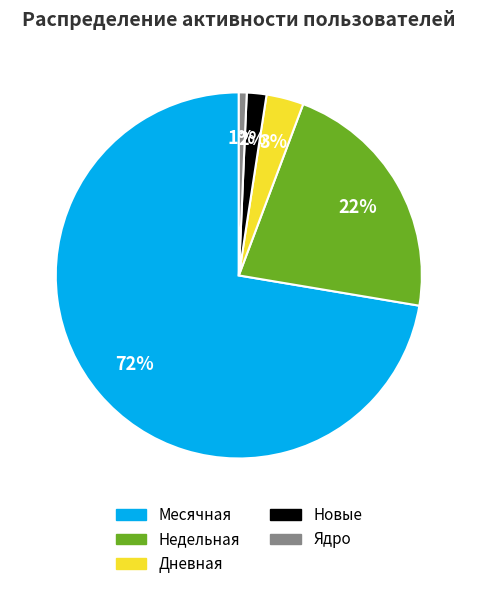

To the nearest percent, what portion does Месячная represent?

72%